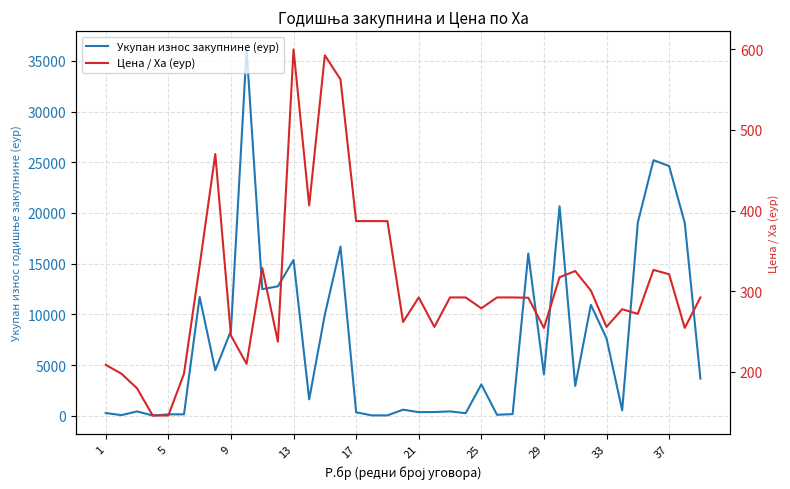

What is the sum of all Цена / Ха (еур) values?

11968.7